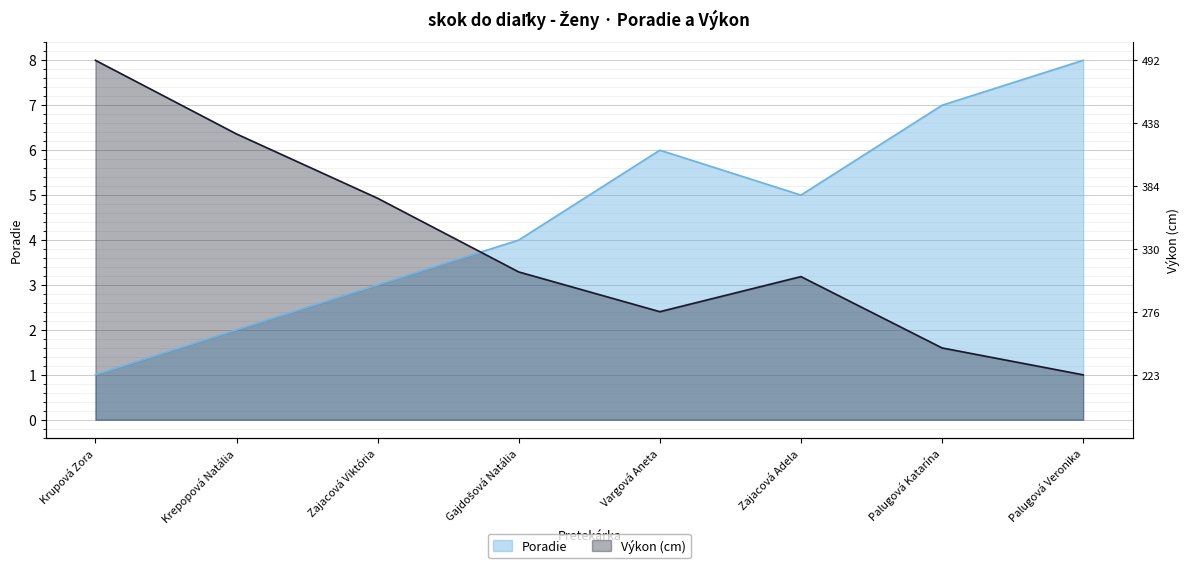

How many values in the Poradie series exceed 5?

3